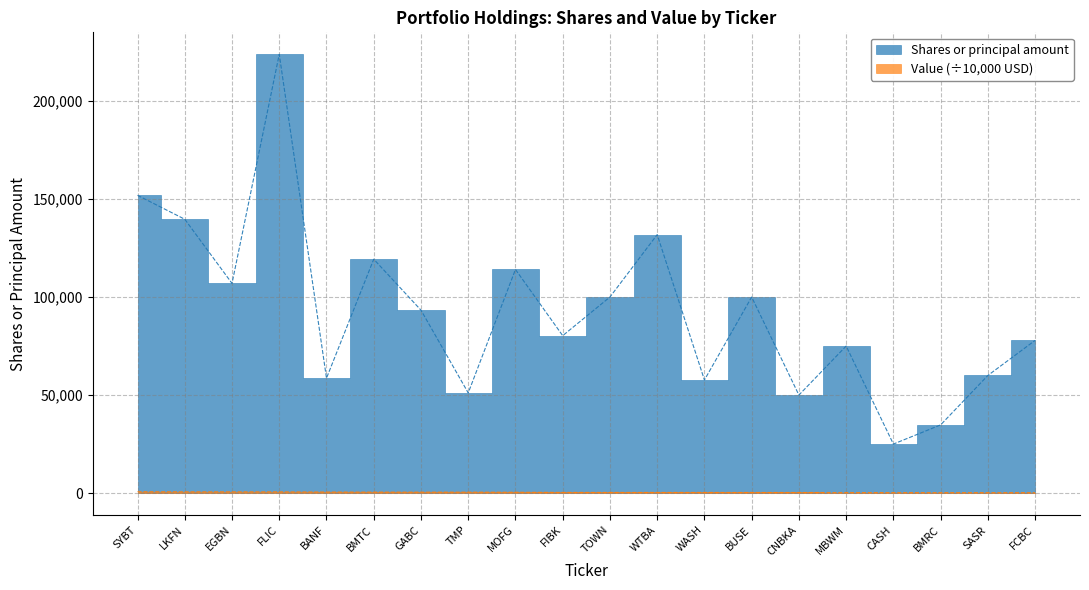

Which label corresponds to the smallest value in the chart?

FCBC